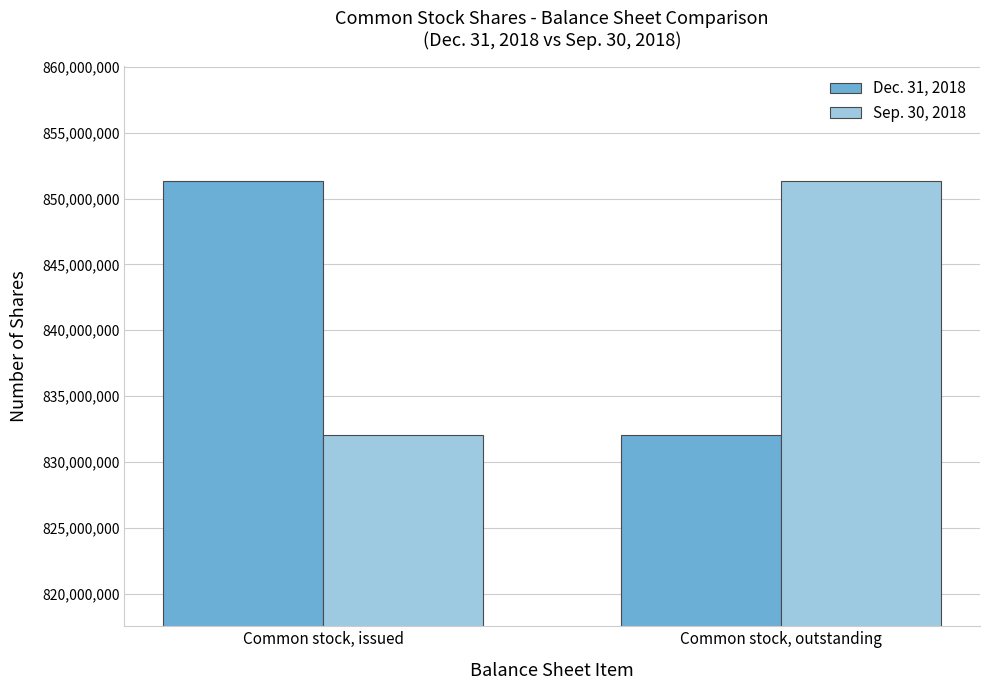

What is the difference between the highest and lowest values at Common stock, outstanding?

19325000